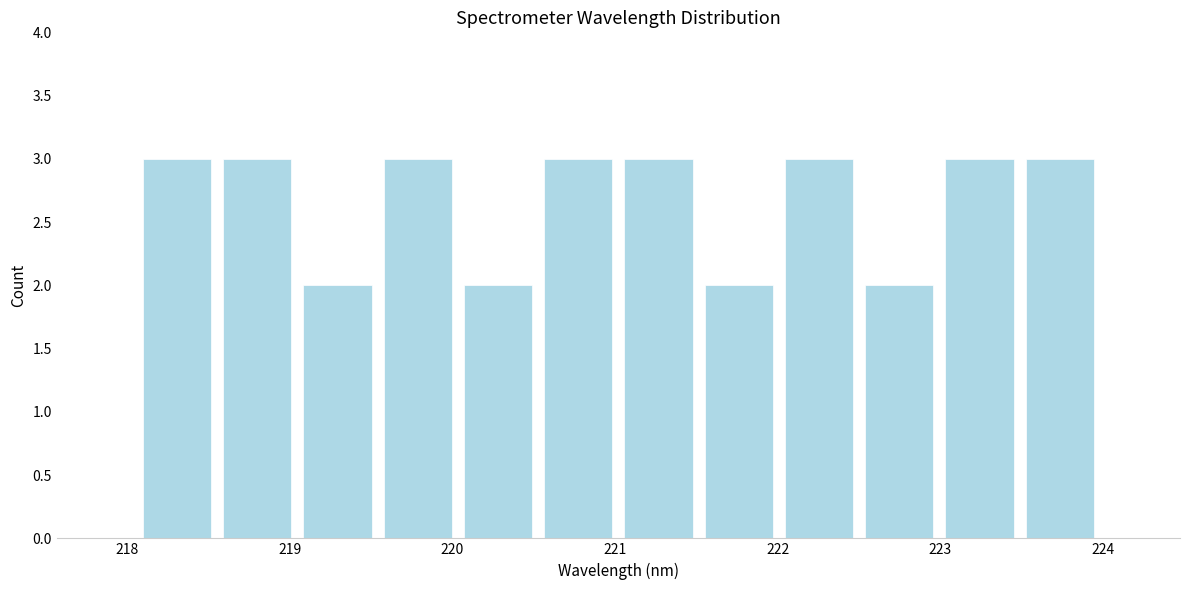

What is the height of the bar covering 221.0 to 221.5 on the x-axis? Neither the bar edges nor the heights are printed on the chart, so give them approximately, as read against the axes.

3